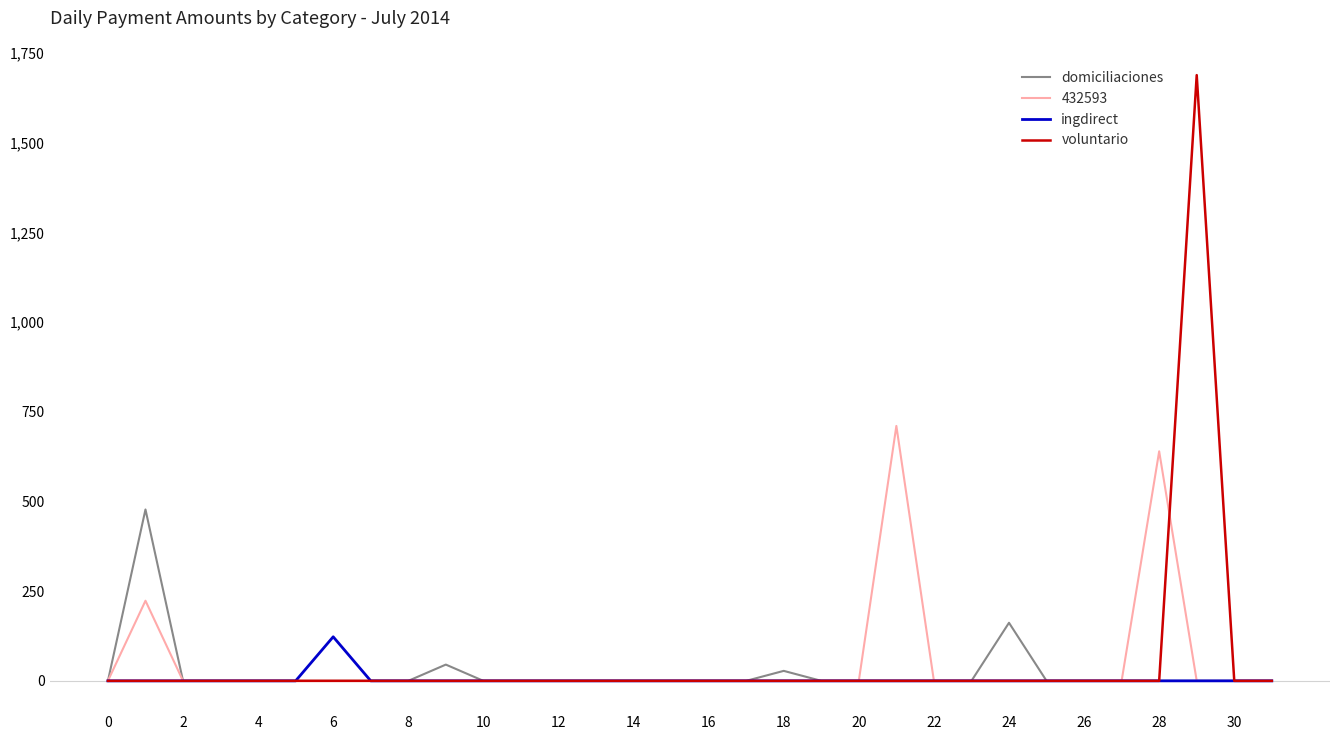

Does the chart have visible grid lines?

No